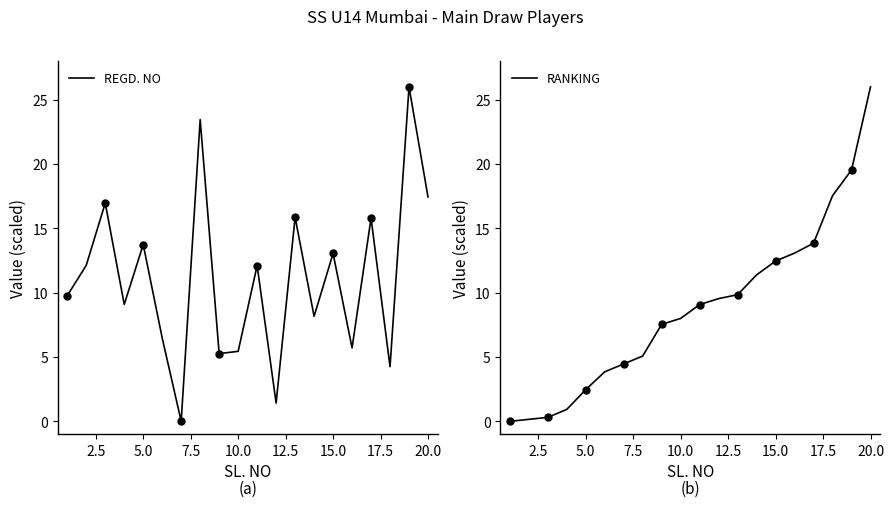

What is the maximum value for REGD. NO?

26.0